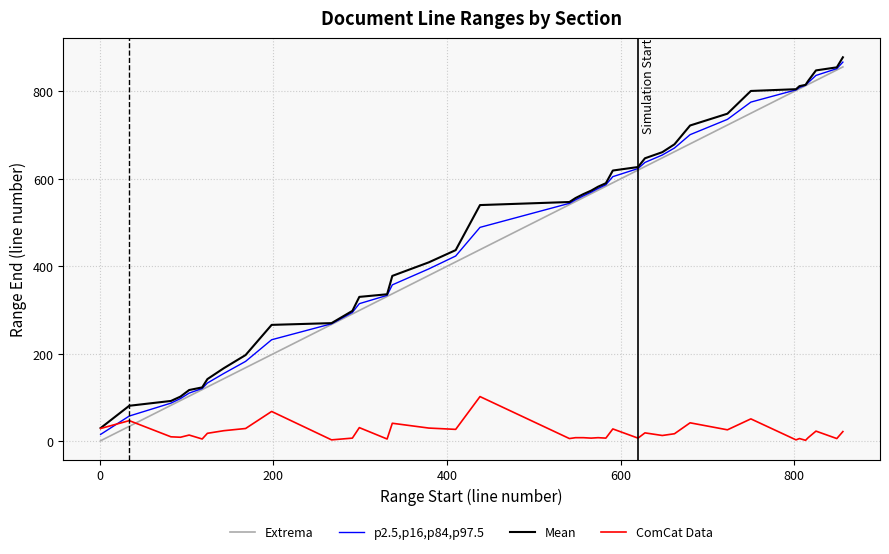

What is the maximum value for Extrema?

856.0